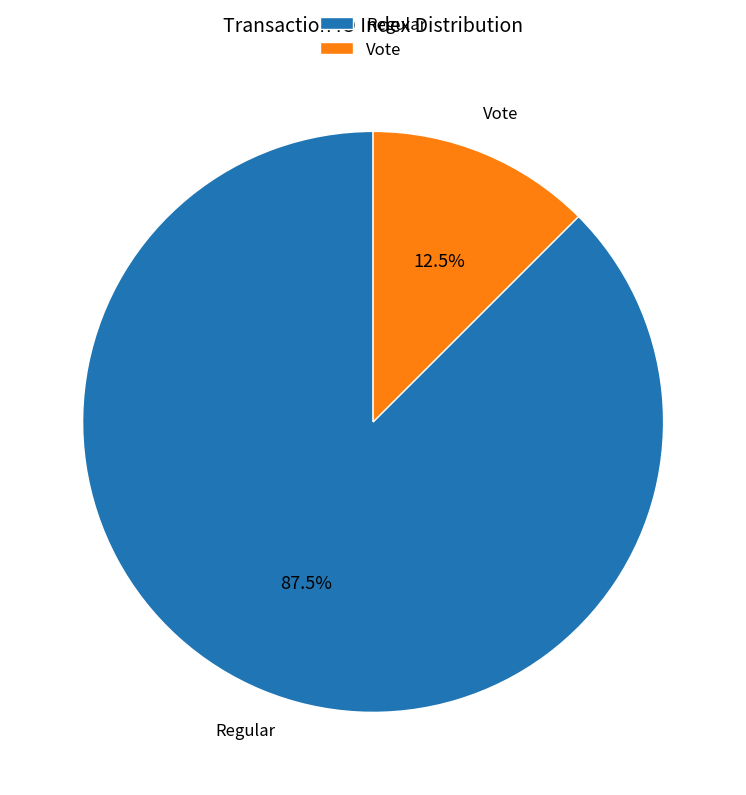

Approximately how many times larger is the value at Regular compared to Vote?

7.0